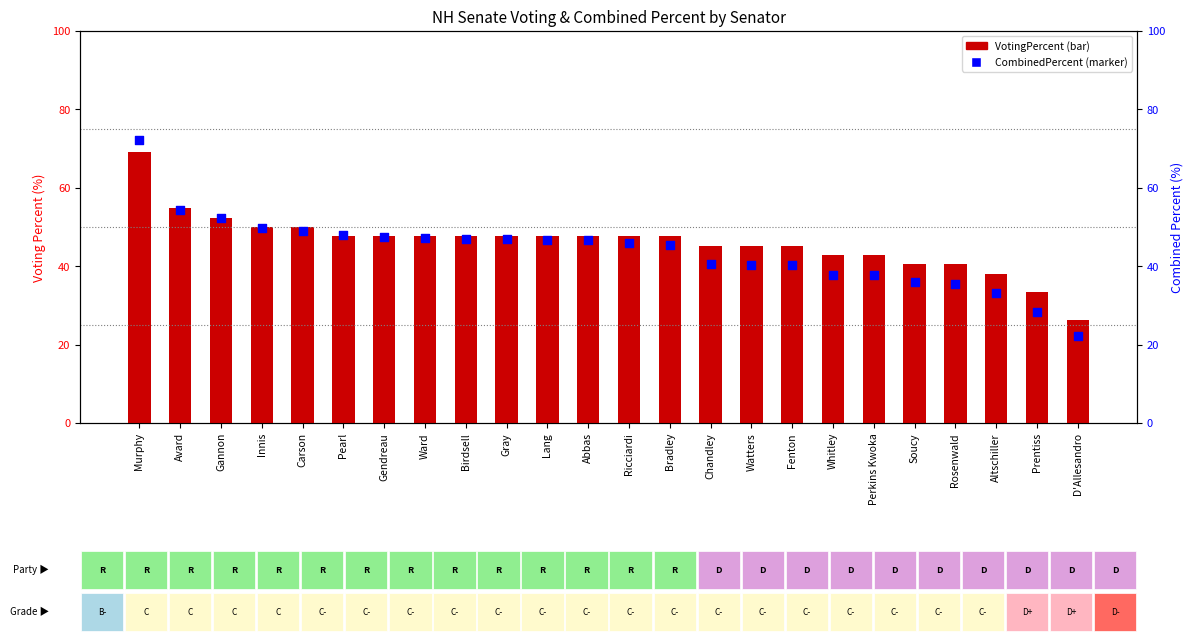

Is the value of VotingPercent at Lang greater than the value of CombinedPercent at Chandley?

Yes